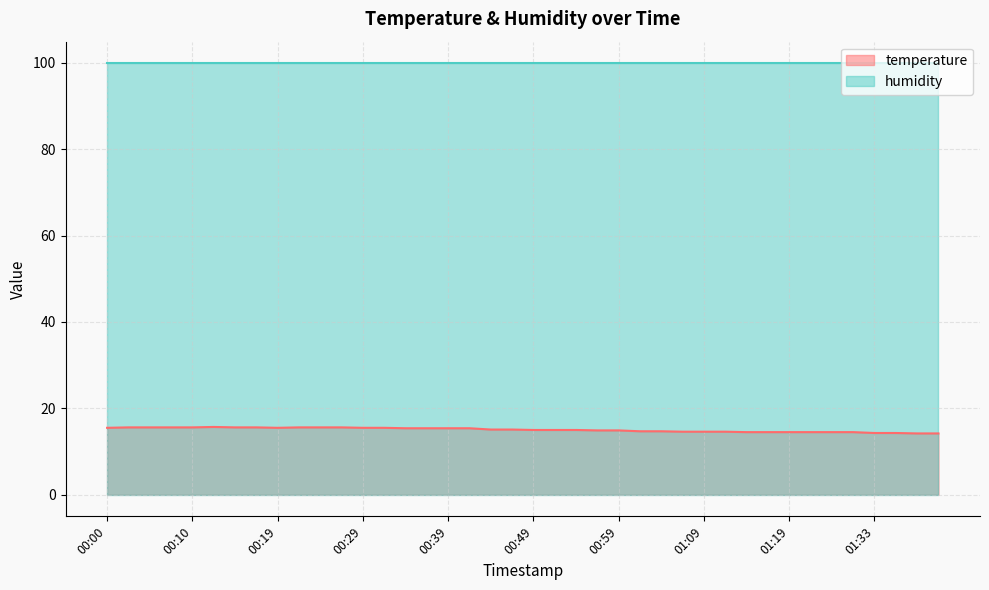

What is the label of the 17th point from the right?

00:57